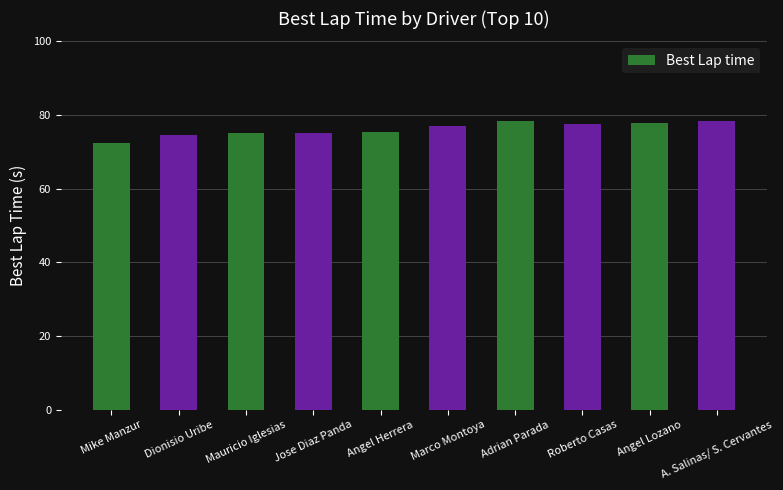

What is the ratio of the value at Adrian Parada to the value at Dionisio Uribe?

1.1